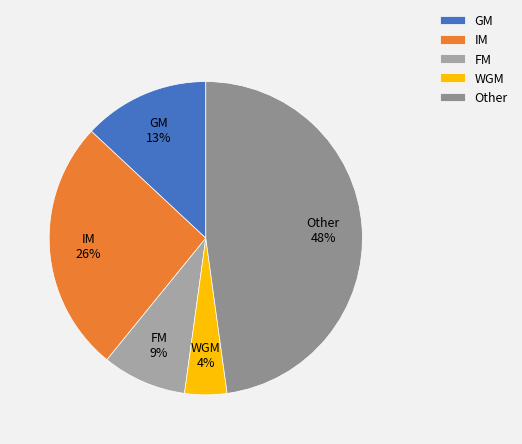

Is the sum of GM and WGM greater than half?

No